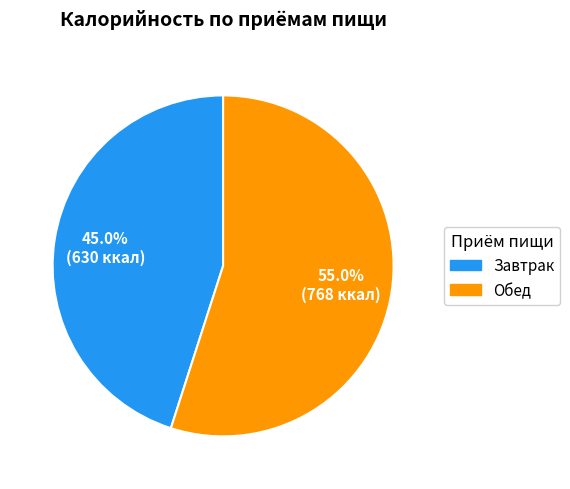

Count the number of slices in the pie.

2